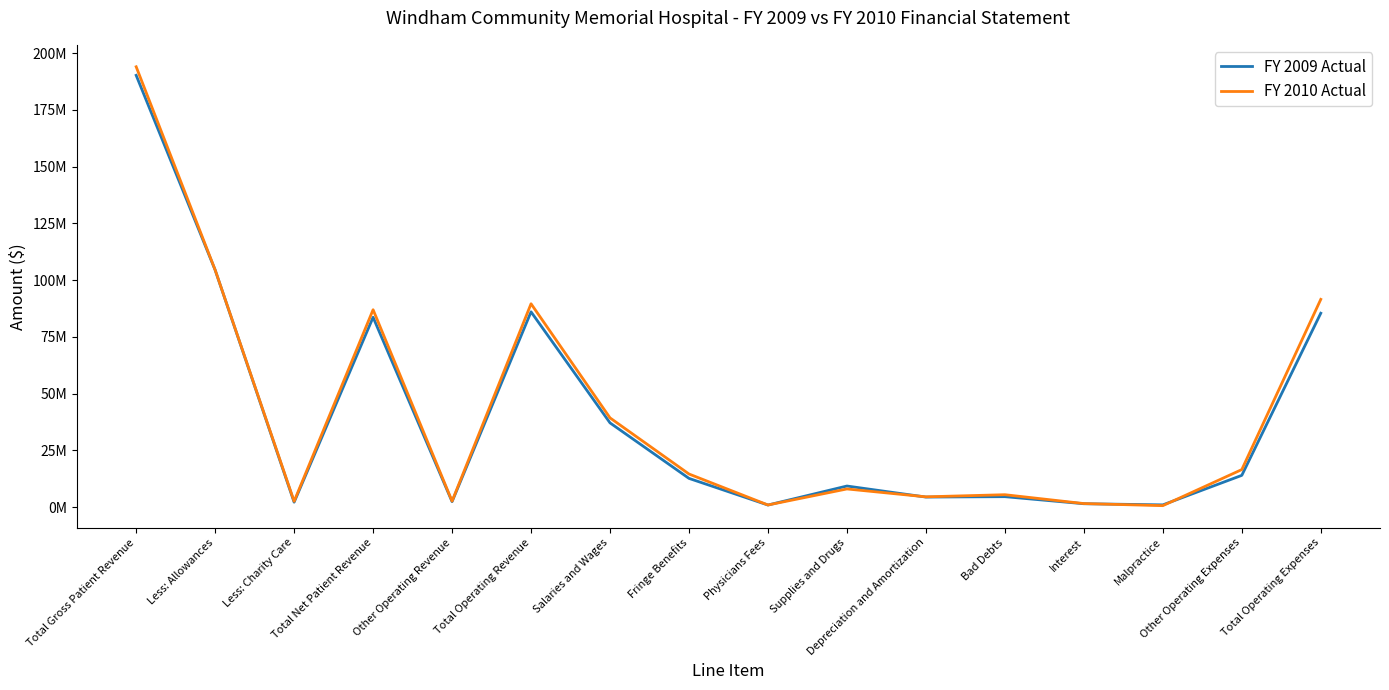

Which series has the widest spread of values?

FY 2010 Actual